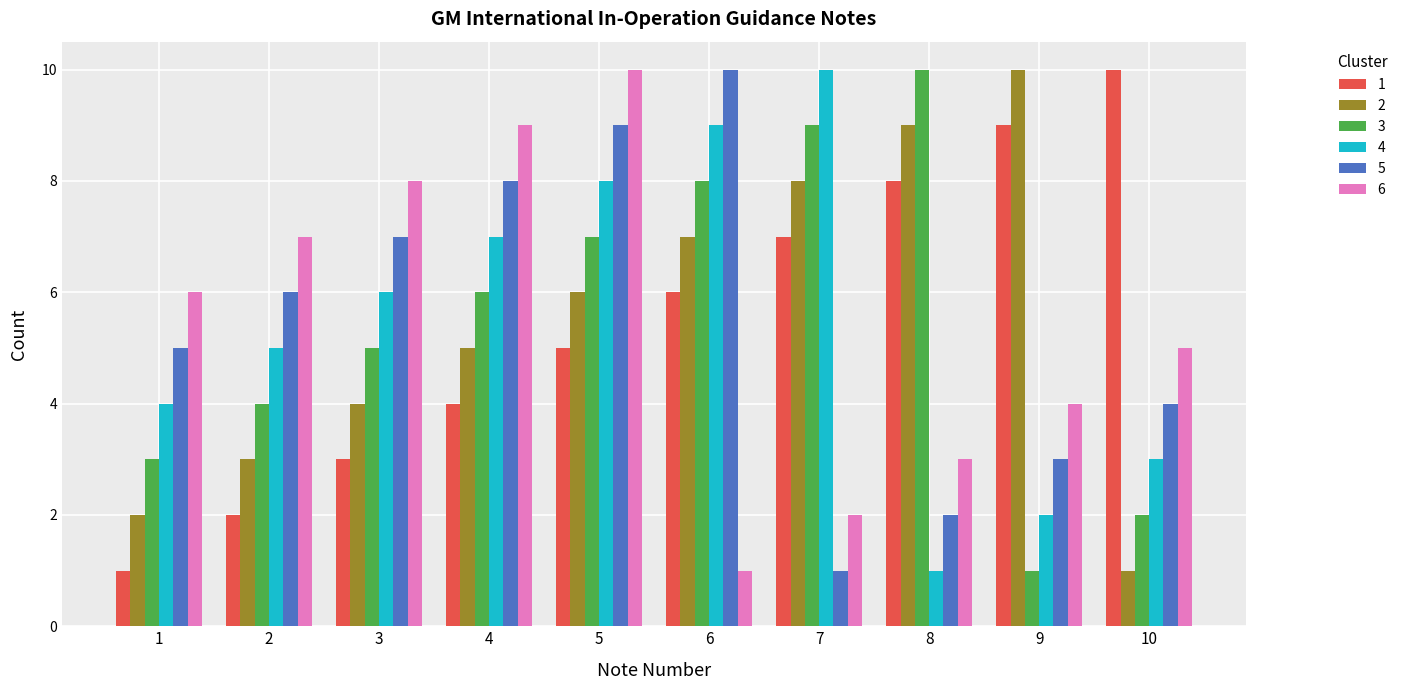

At how many categories does at least one series exceed 3?

10